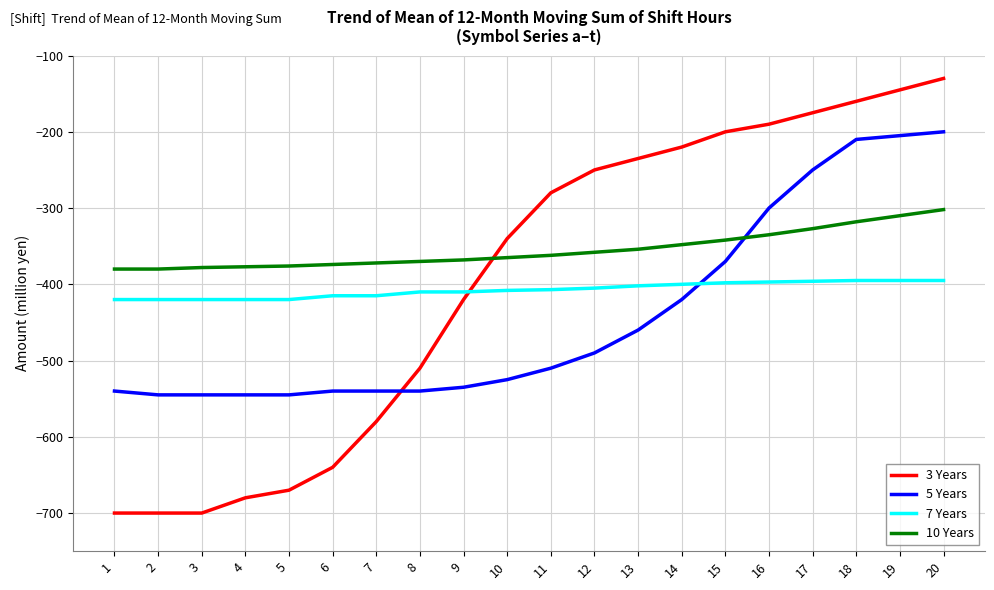

Where is 3 Years nearest to the value -415?

9